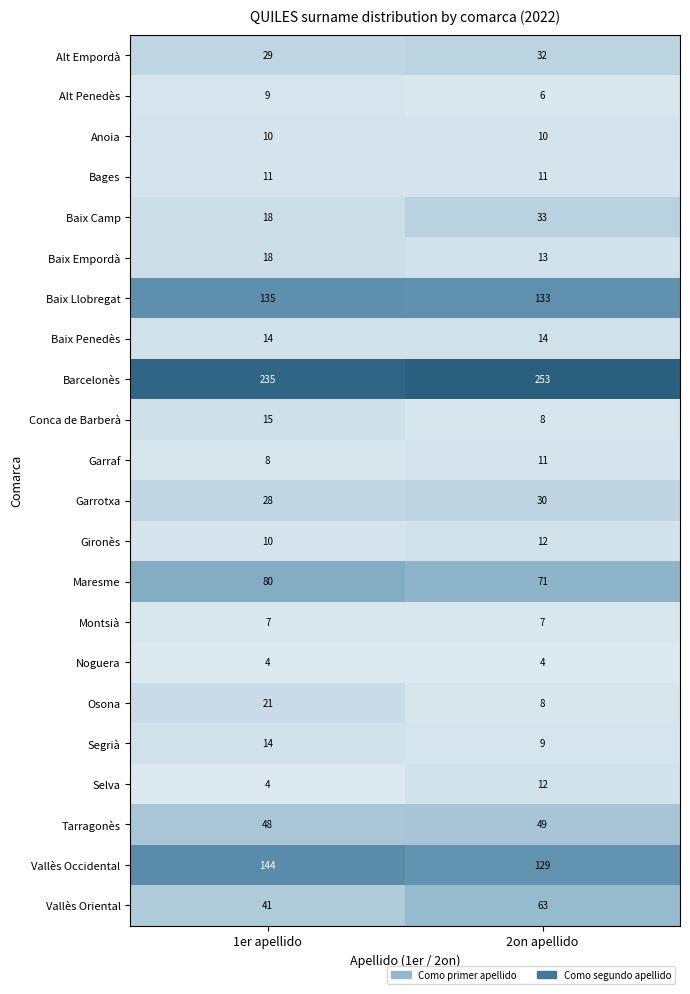

Rank the categories by Alt Empordà value from lowest to highest.

1er apellido, 2on apellido